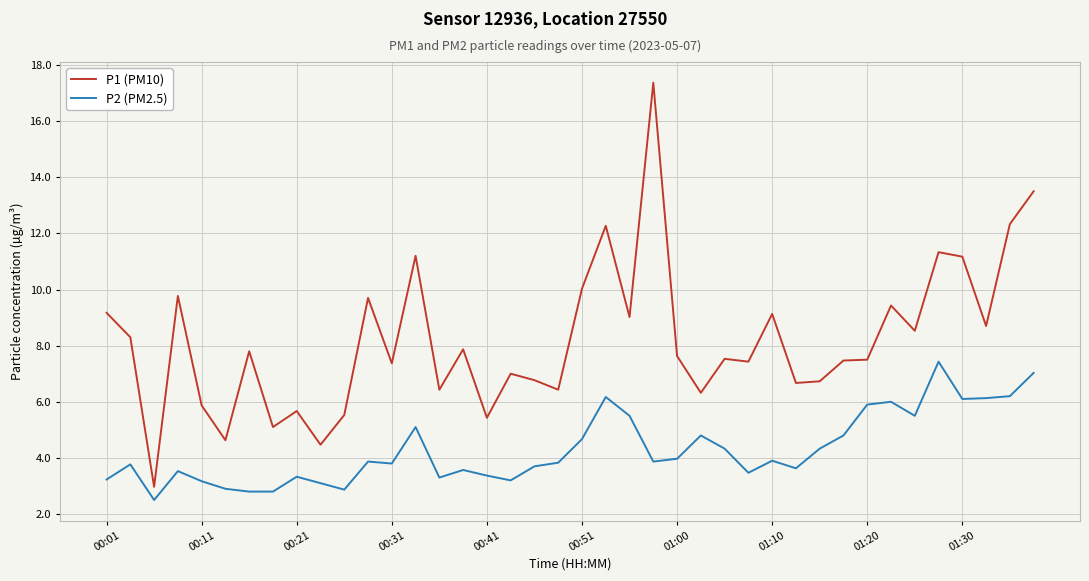

What is the difference between the maximum and minimum values in the P1 (PM10) series?

14.4